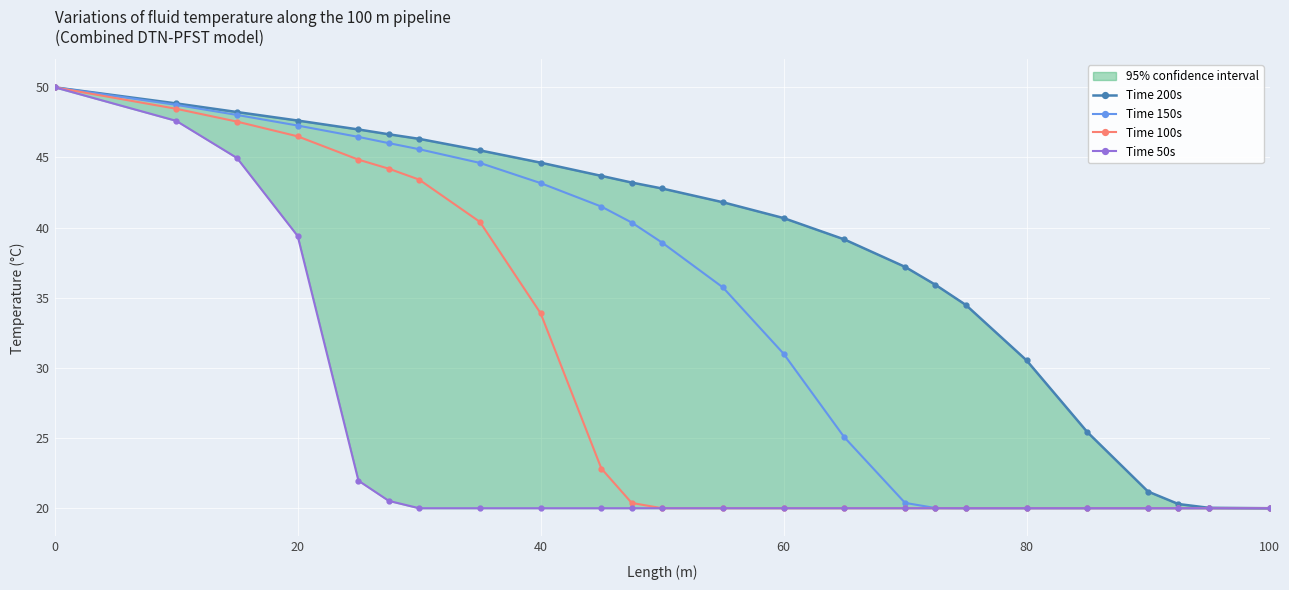

What is the value of the Time 200s point at the 3rd from the left?

48.2